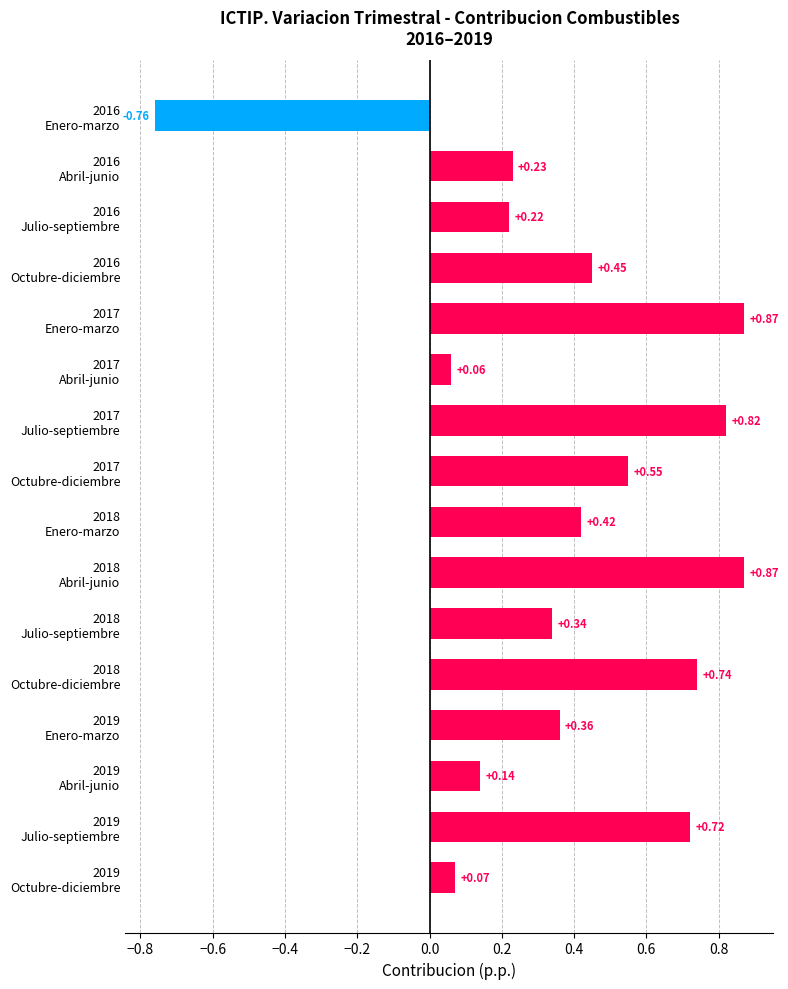

Does the chart contain any negative values?

Yes